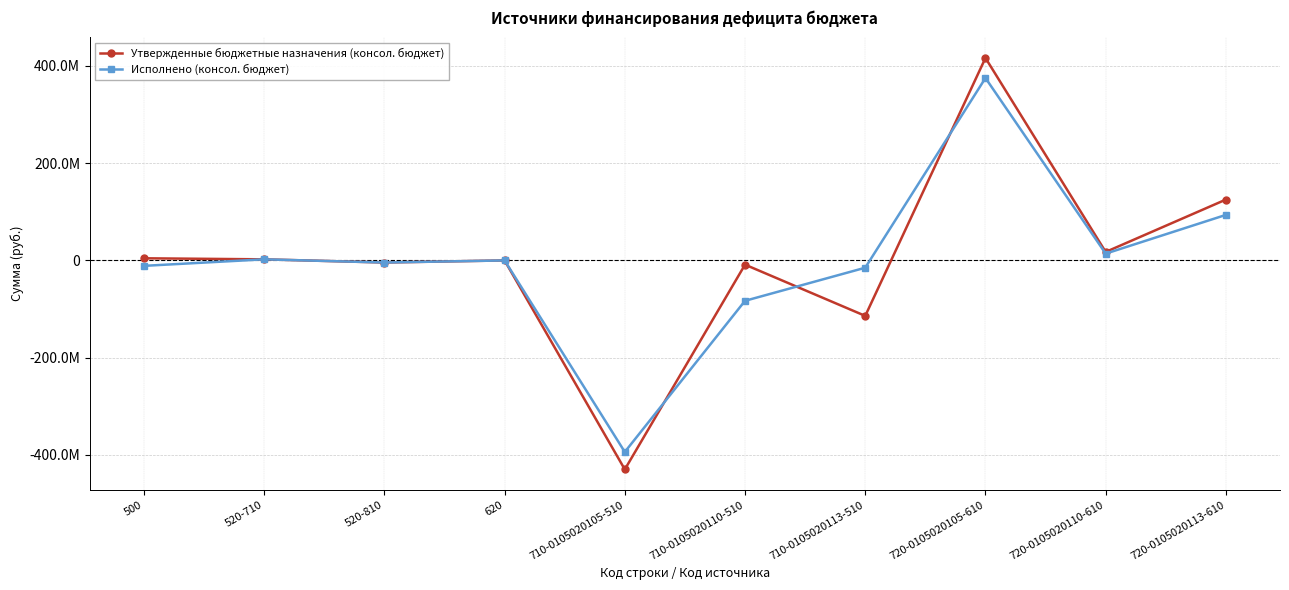

Which series changed the most between 710-0105020105-510 and 720-0105020105-610?

Утвержденные бюджетные назначения (консол. бюджет)